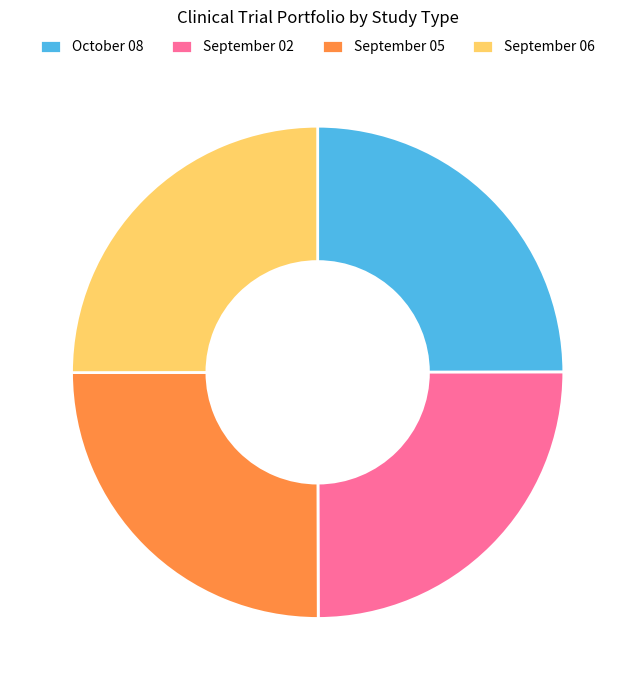

True or false: October 08 accounts for 25% of the total.

True